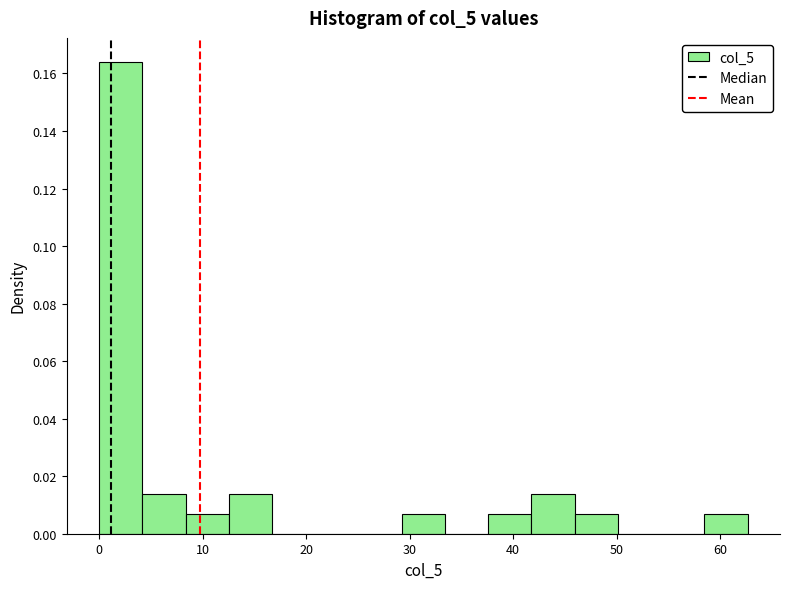

How tall is the bar that spans 29 to 33 on the x-axis? Neither the bar edges nor the heights are printed on the chart, so give them approximately, as read against the axes.

0.006